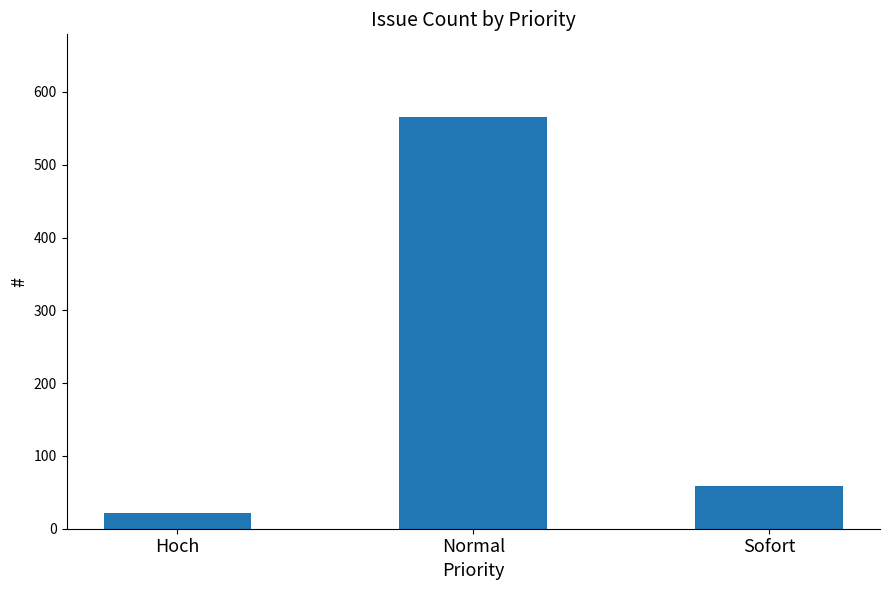

What is the average value?

215